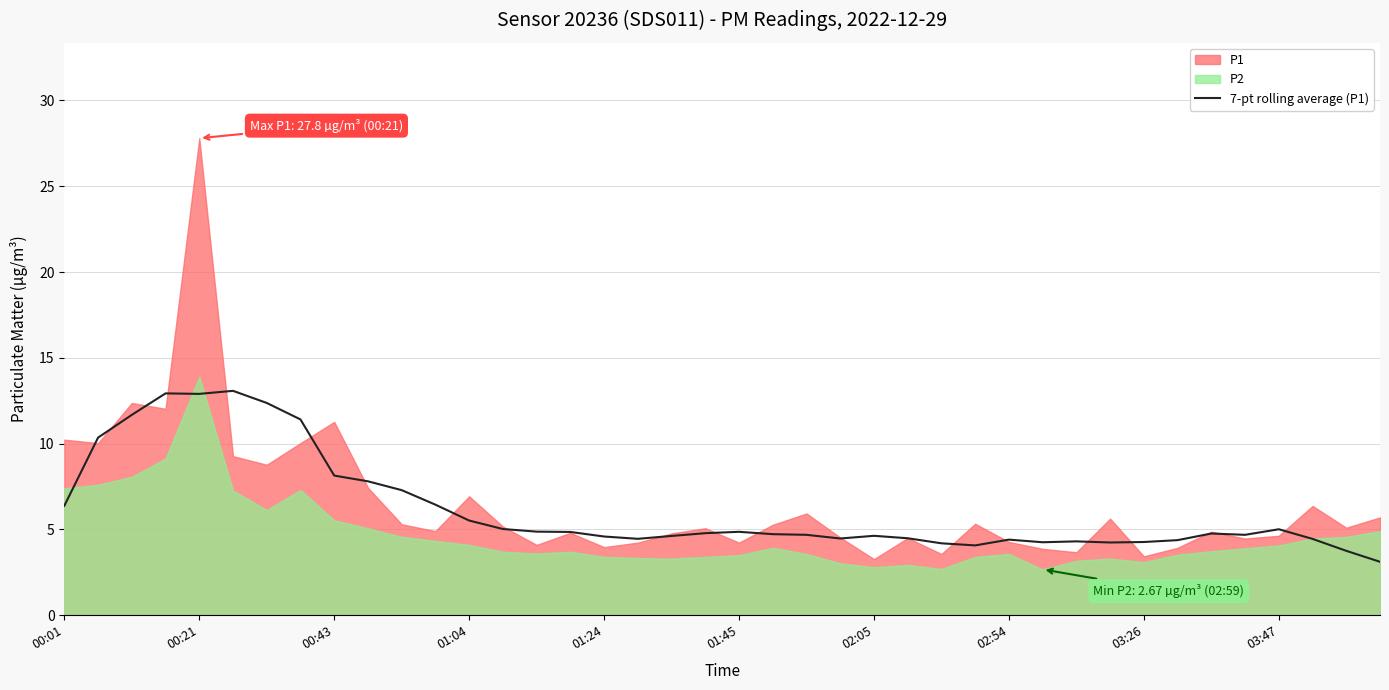

The 7-pt rolling average (P1) series shows 1.0 at 02:05. True or false?

False